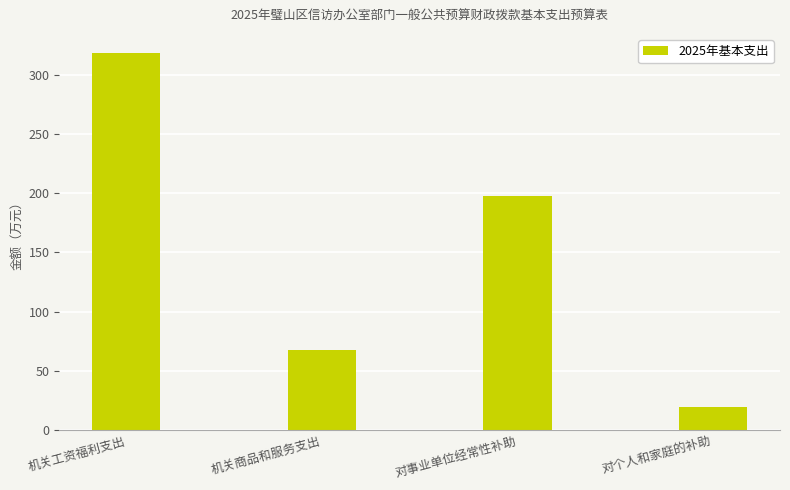

True or false: the data shows 67.3 at 机关商品和服务支出.

True